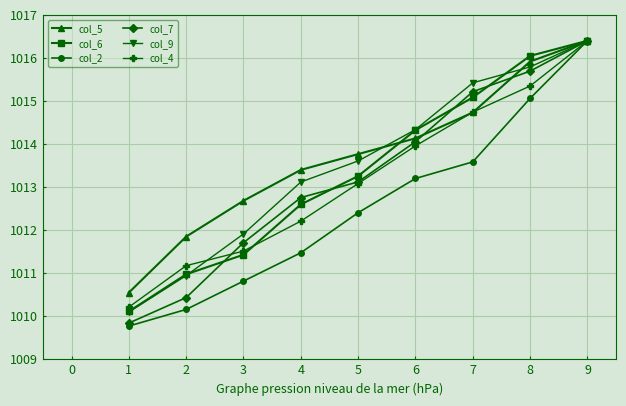

Is the value of col_4 at 4 greater than the value of col_2 at 5?

No